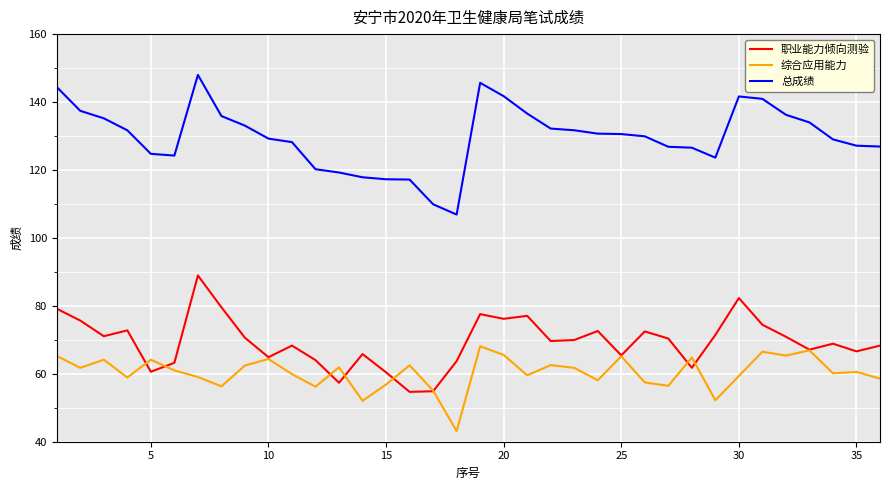

How many categories are shown in the chart?

36